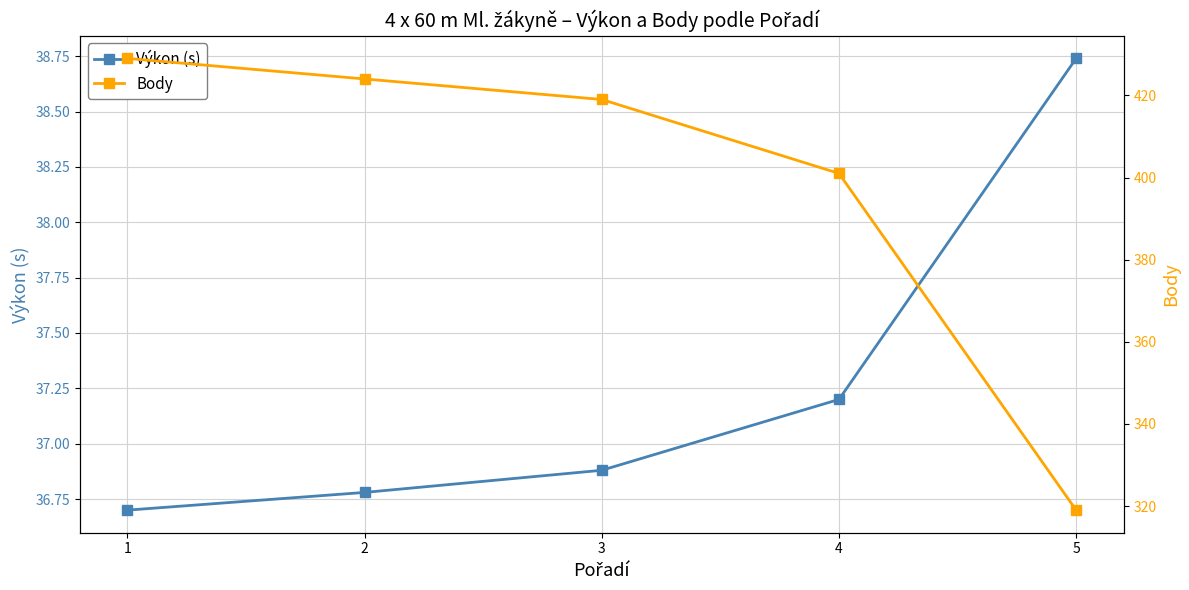

At how many categories does at least one series exceed 381?

4